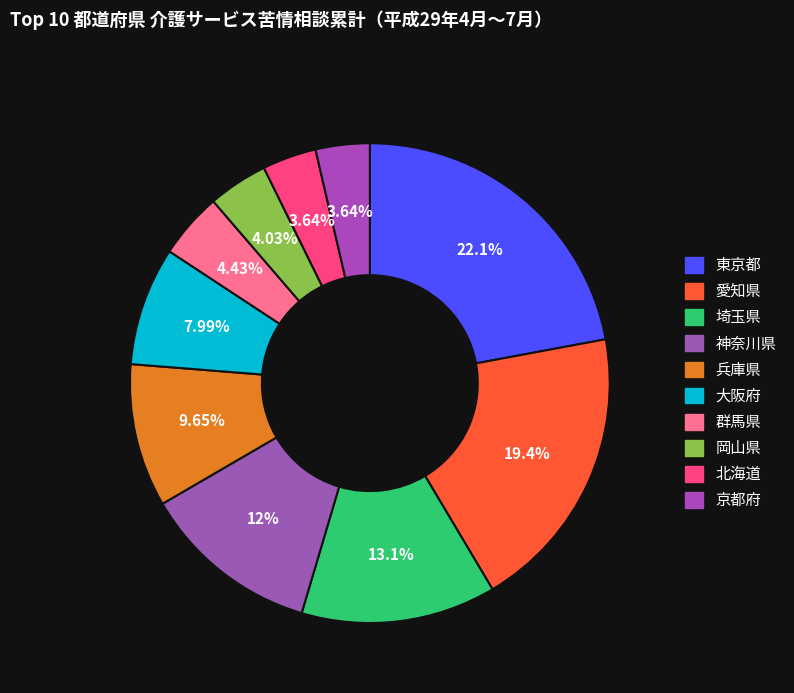

What percentage is the 京都府 slice, to the nearest percent?

4%